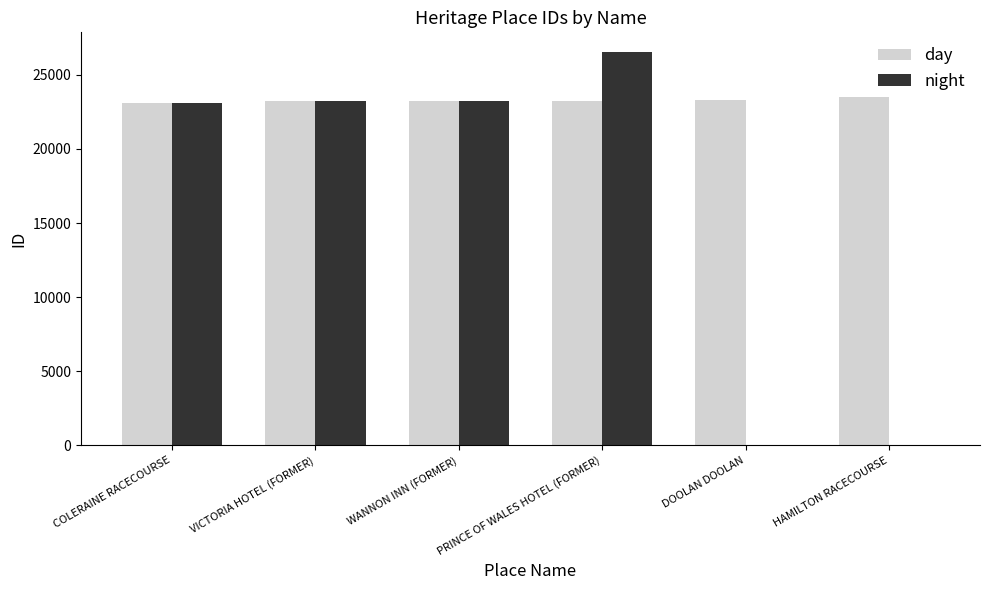

The night series shows -13457 at HAMILTON RACECOURSE. True or false?

False